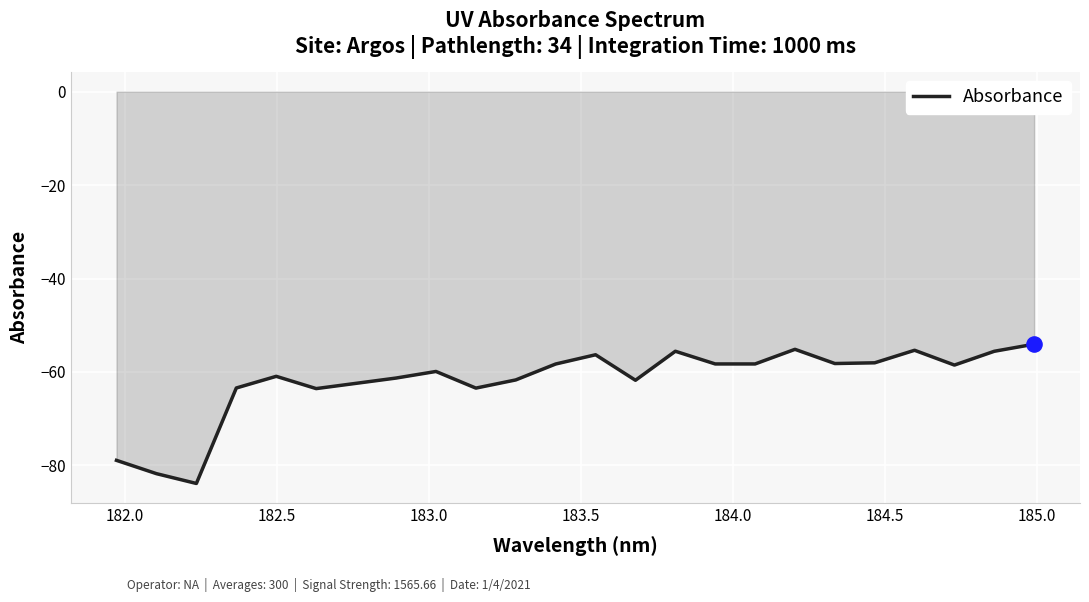

What is the difference between the maximum and minimum values?

29.8